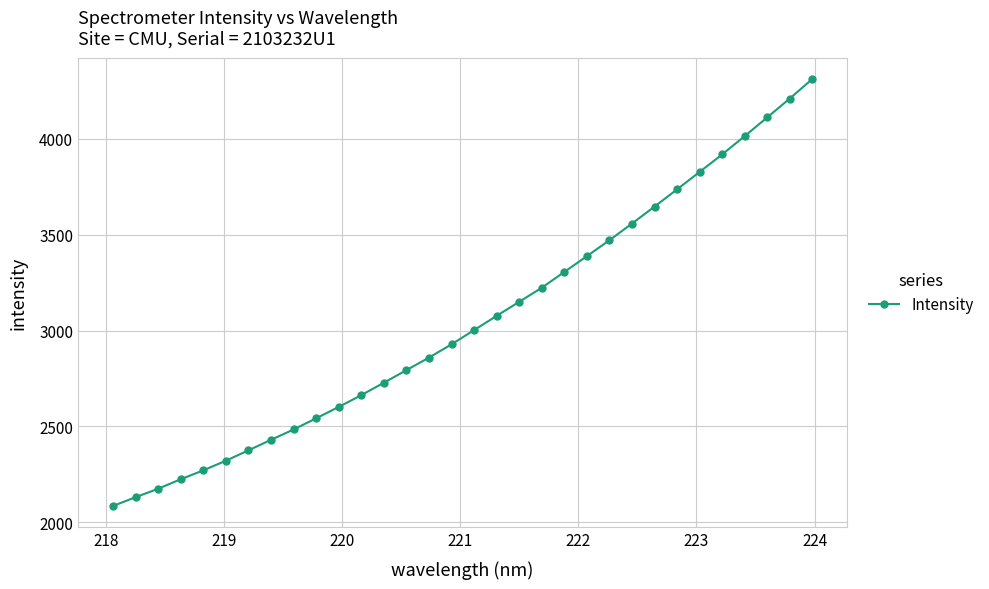

What is the value of the 26th point from the left?

3735.1